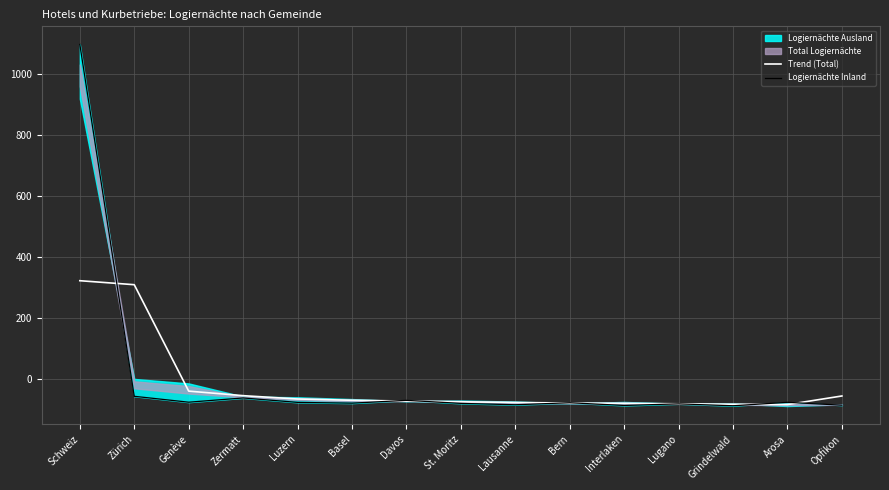

True or false: Logiernächte Inland and Trend (Total) intersect in this chart.

True